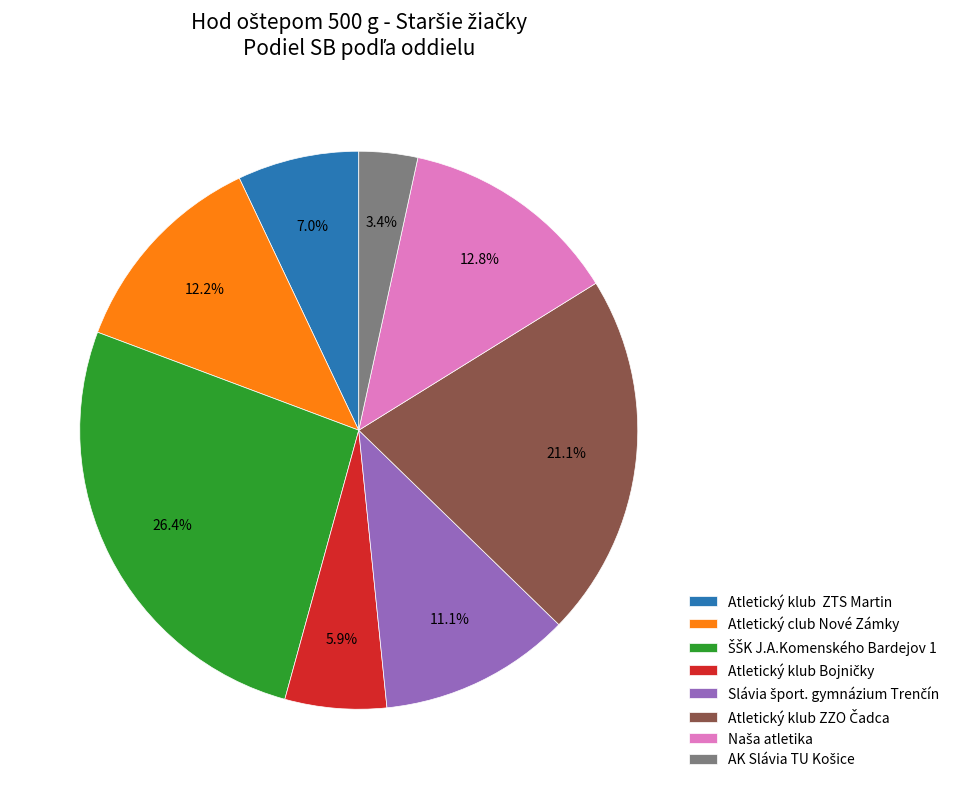

To the nearest percent, what is the average slice percentage?

12%